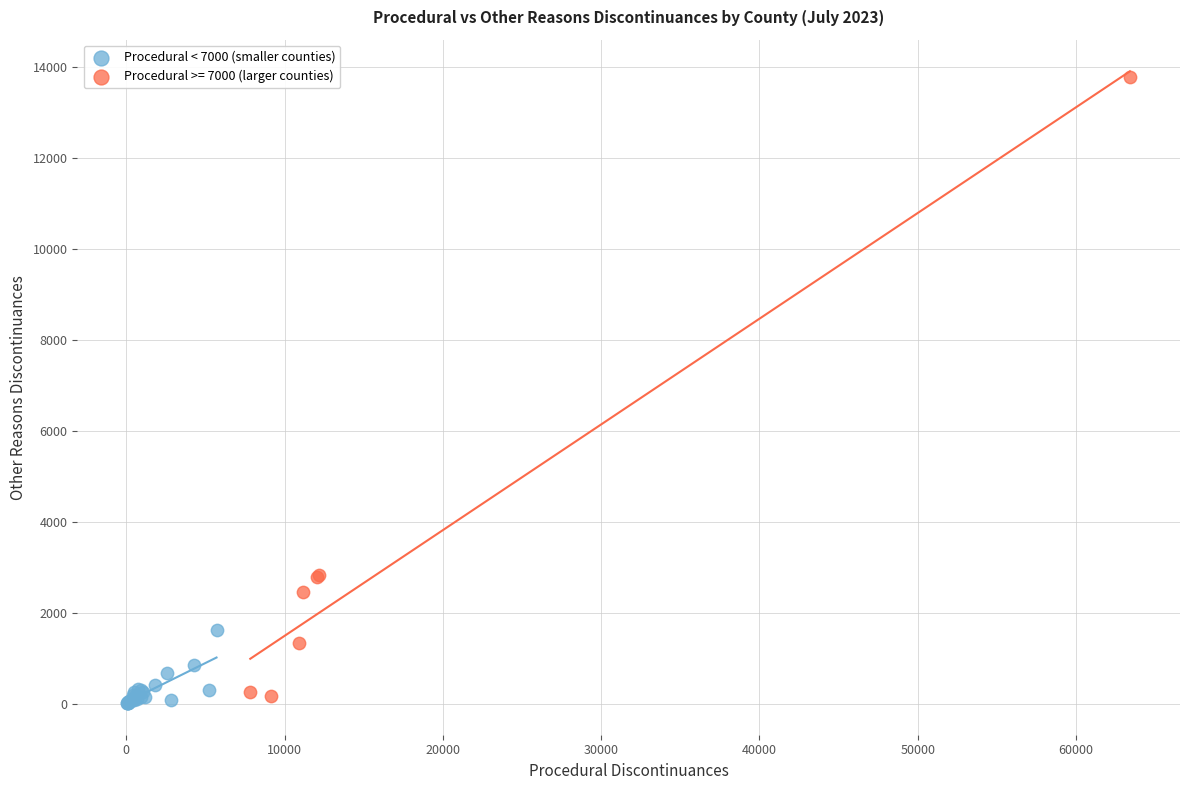

Which series reaches the maximum Y coordinate?

Procedural >= 7000 (larger counties)